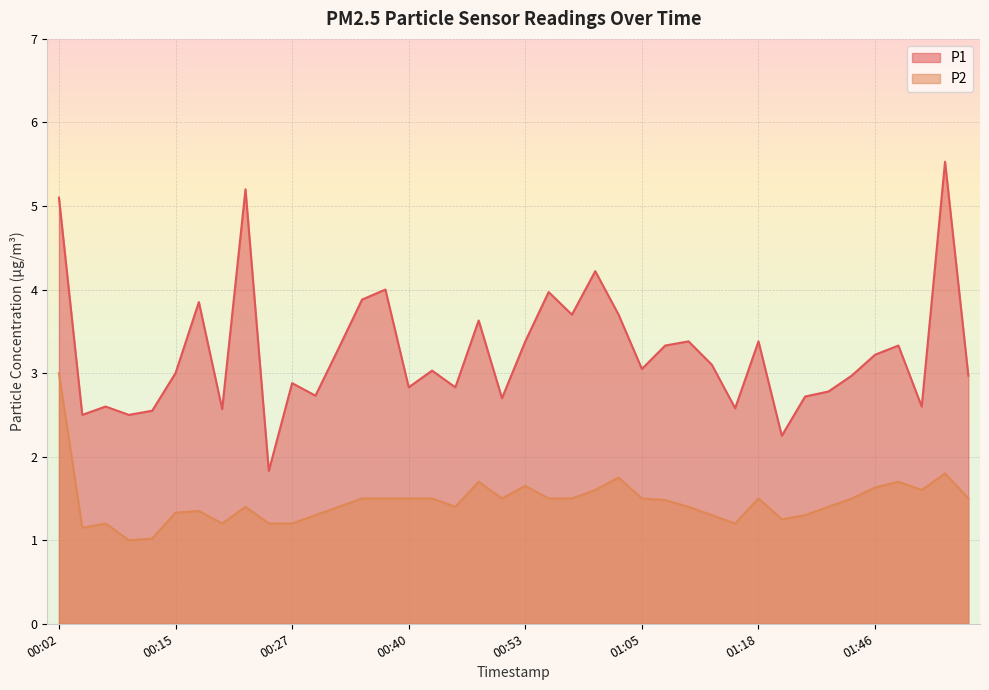

What is the minimum value shown in the chart?

1.0